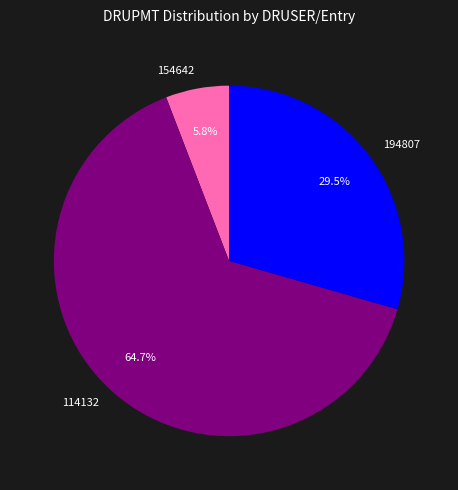

Which category has the biggest portion of the pie?

114132